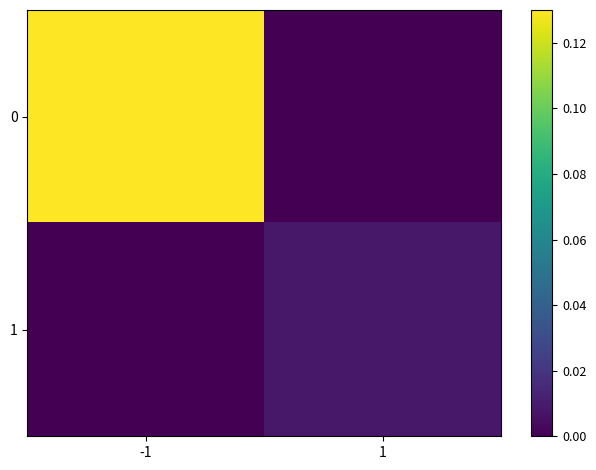

The value of 0 at 1 is 0.0. True or false?

True